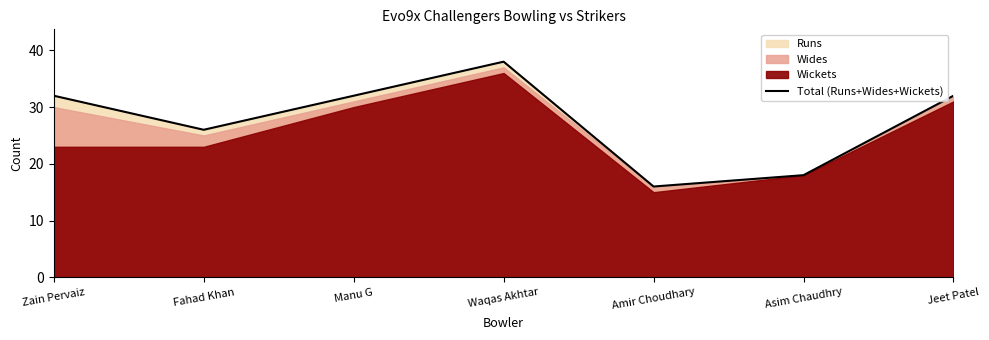

Does the chart have visible grid lines?

No